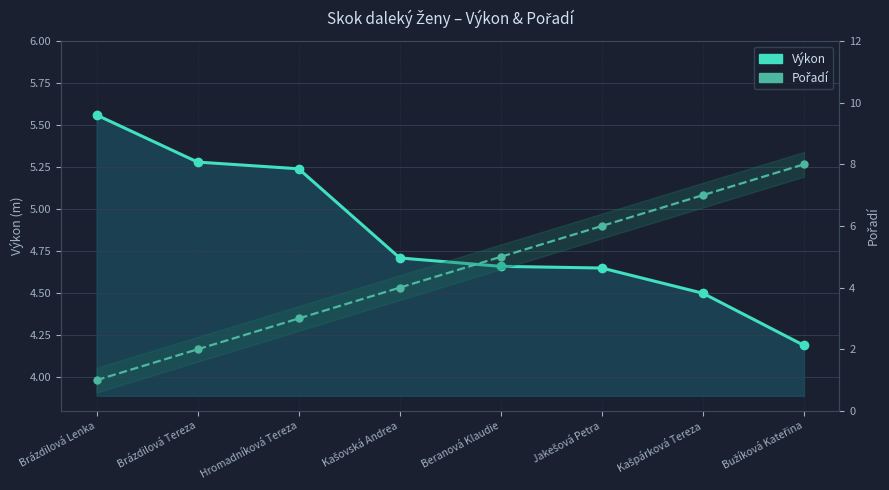

Which category has the highest value in the Výkon series?

Brázdilová Lenka